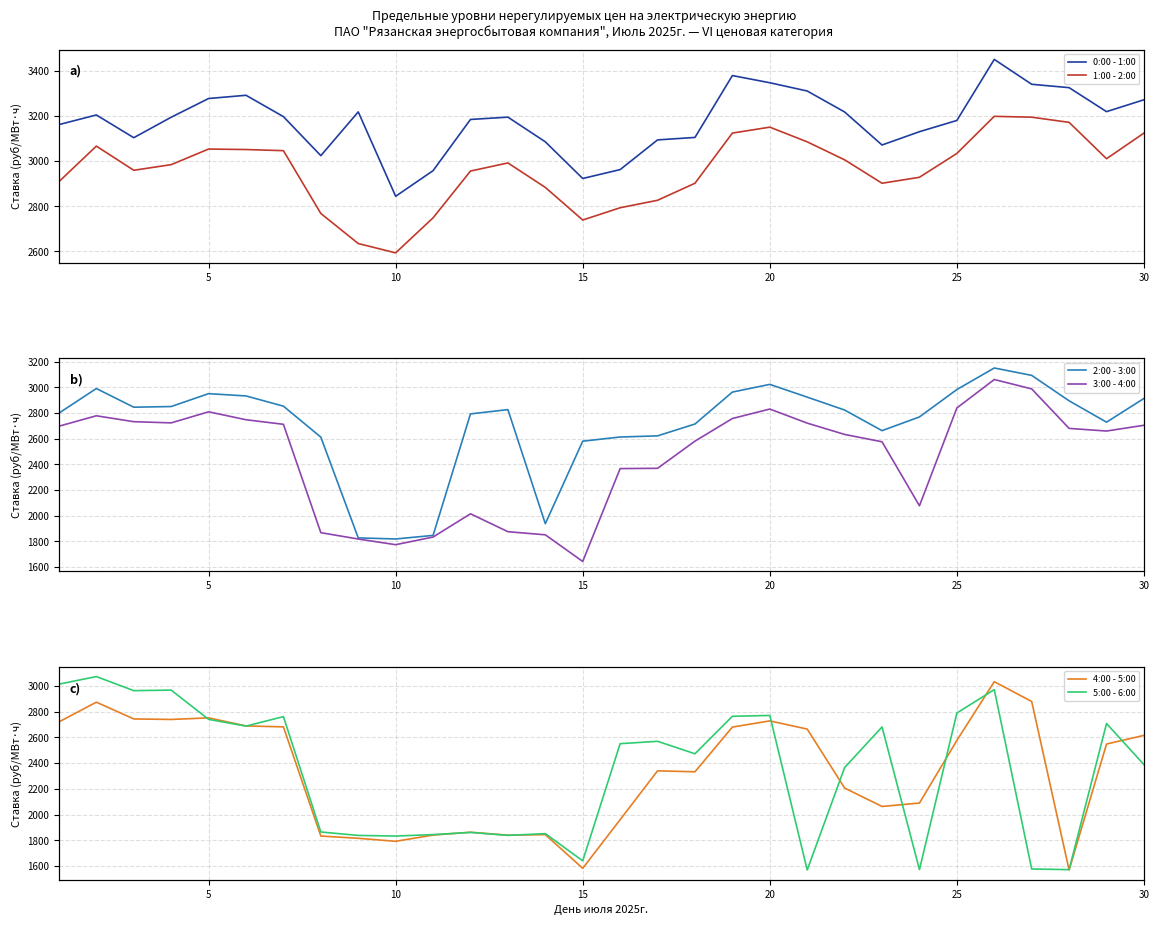

What is the difference between the maximum and minimum values in the 2:00 - 3:00 series?

1331.4